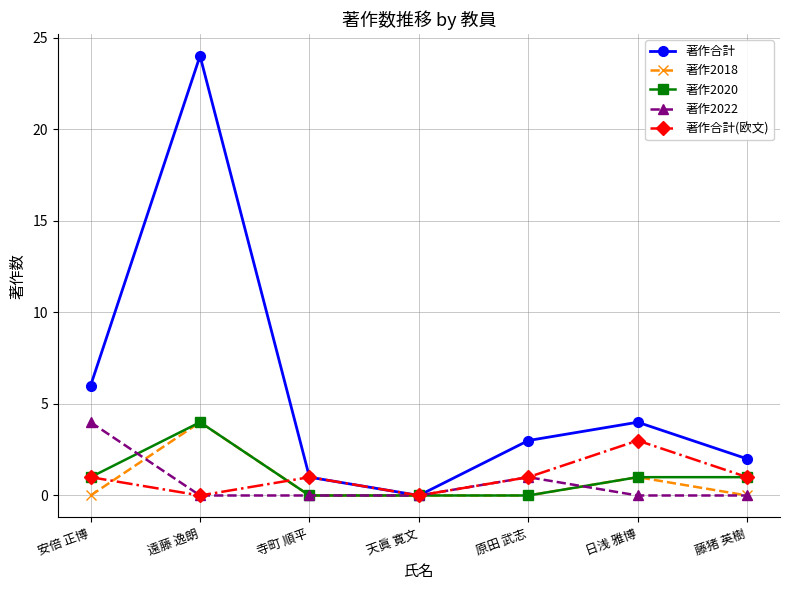

The value of 著作2020 at 遠藤 逸朗 is 3. True or false?

False